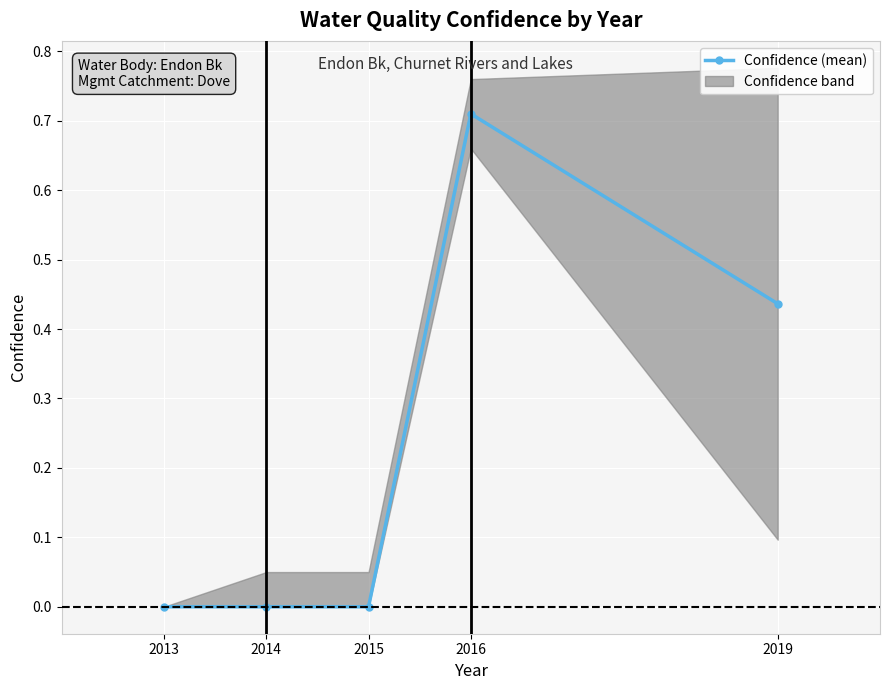

Rank the categories by value from lowest to highest.

2013, 2014, 2015, 2019, 2016